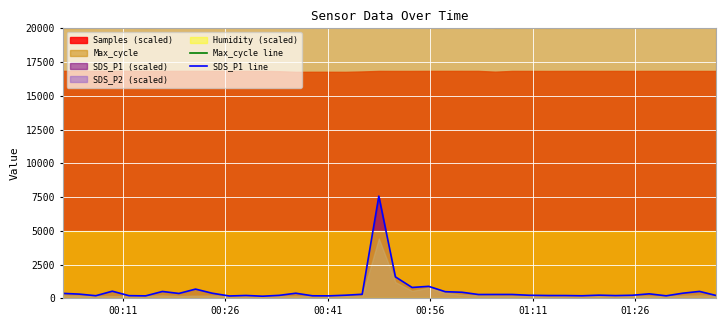

What is the maximum value for SDS_P1 line?

7568.0